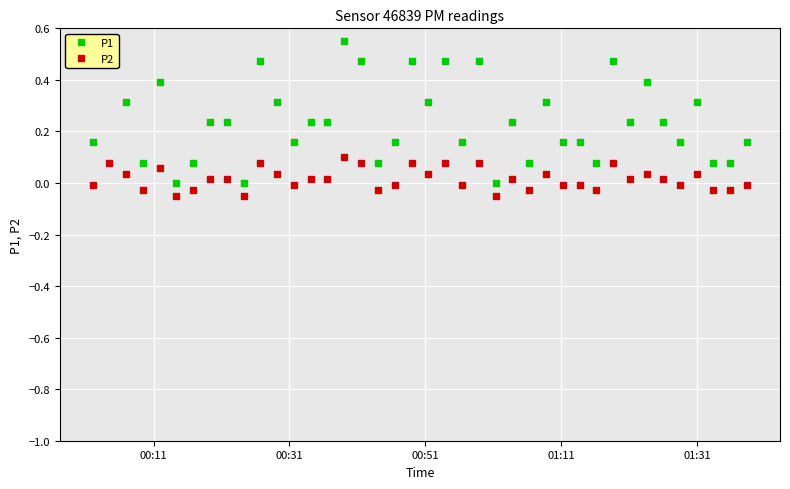

True or false: P2 has more than 2 interior local peaks.

True